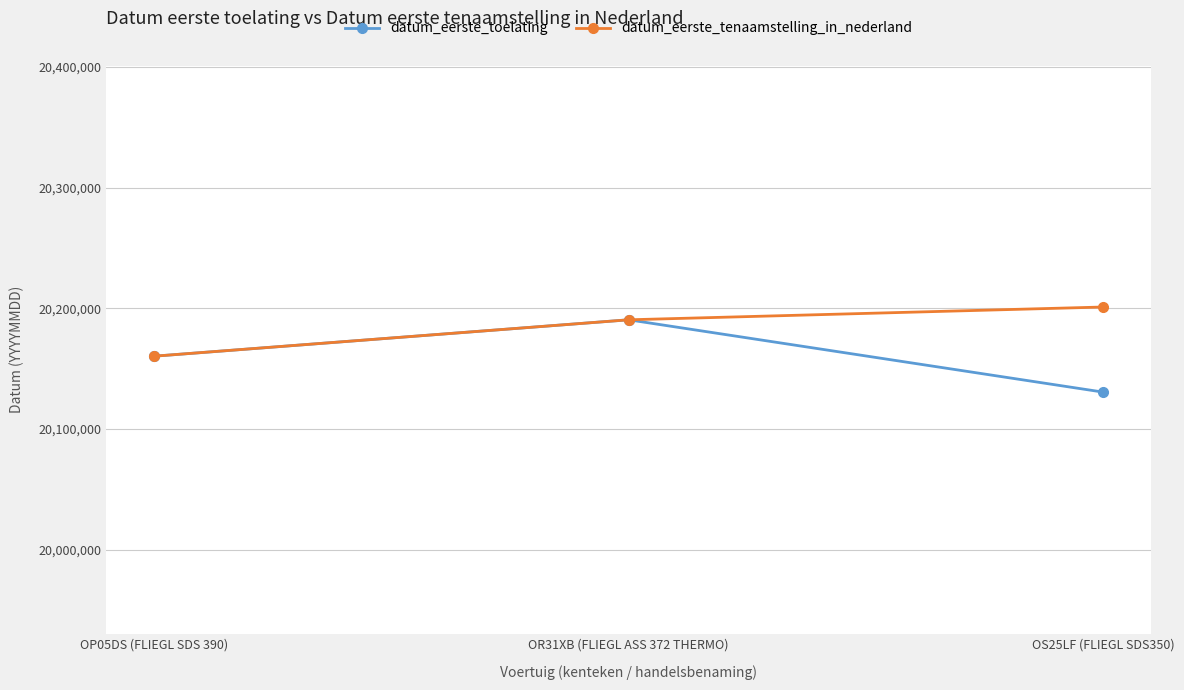

What is the minimum value for datum_eerste_tenaamstelling_in_nederland?

20160218